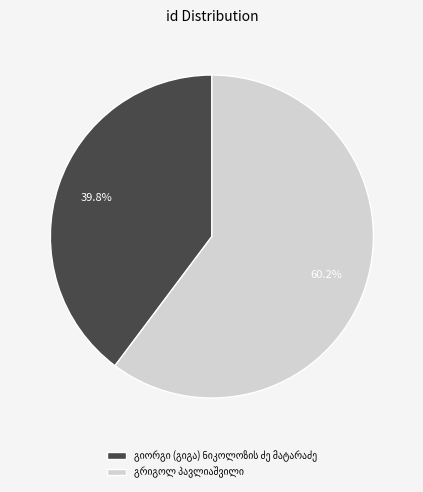

How many slices are in this pie chart?

2